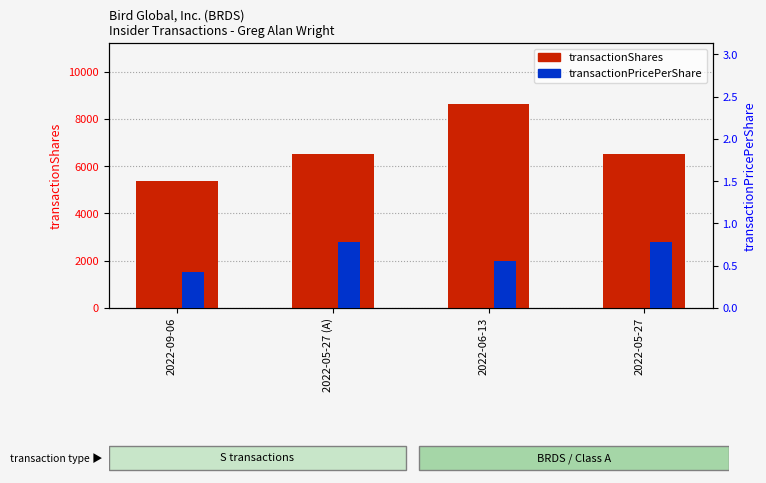

Reading left to right, extract all data points from this chart.

transactionShares: 5385.0	6525.0	8626.0	6525.0
transactionPricePerShare: 0.4	0.8	0.6	0.8